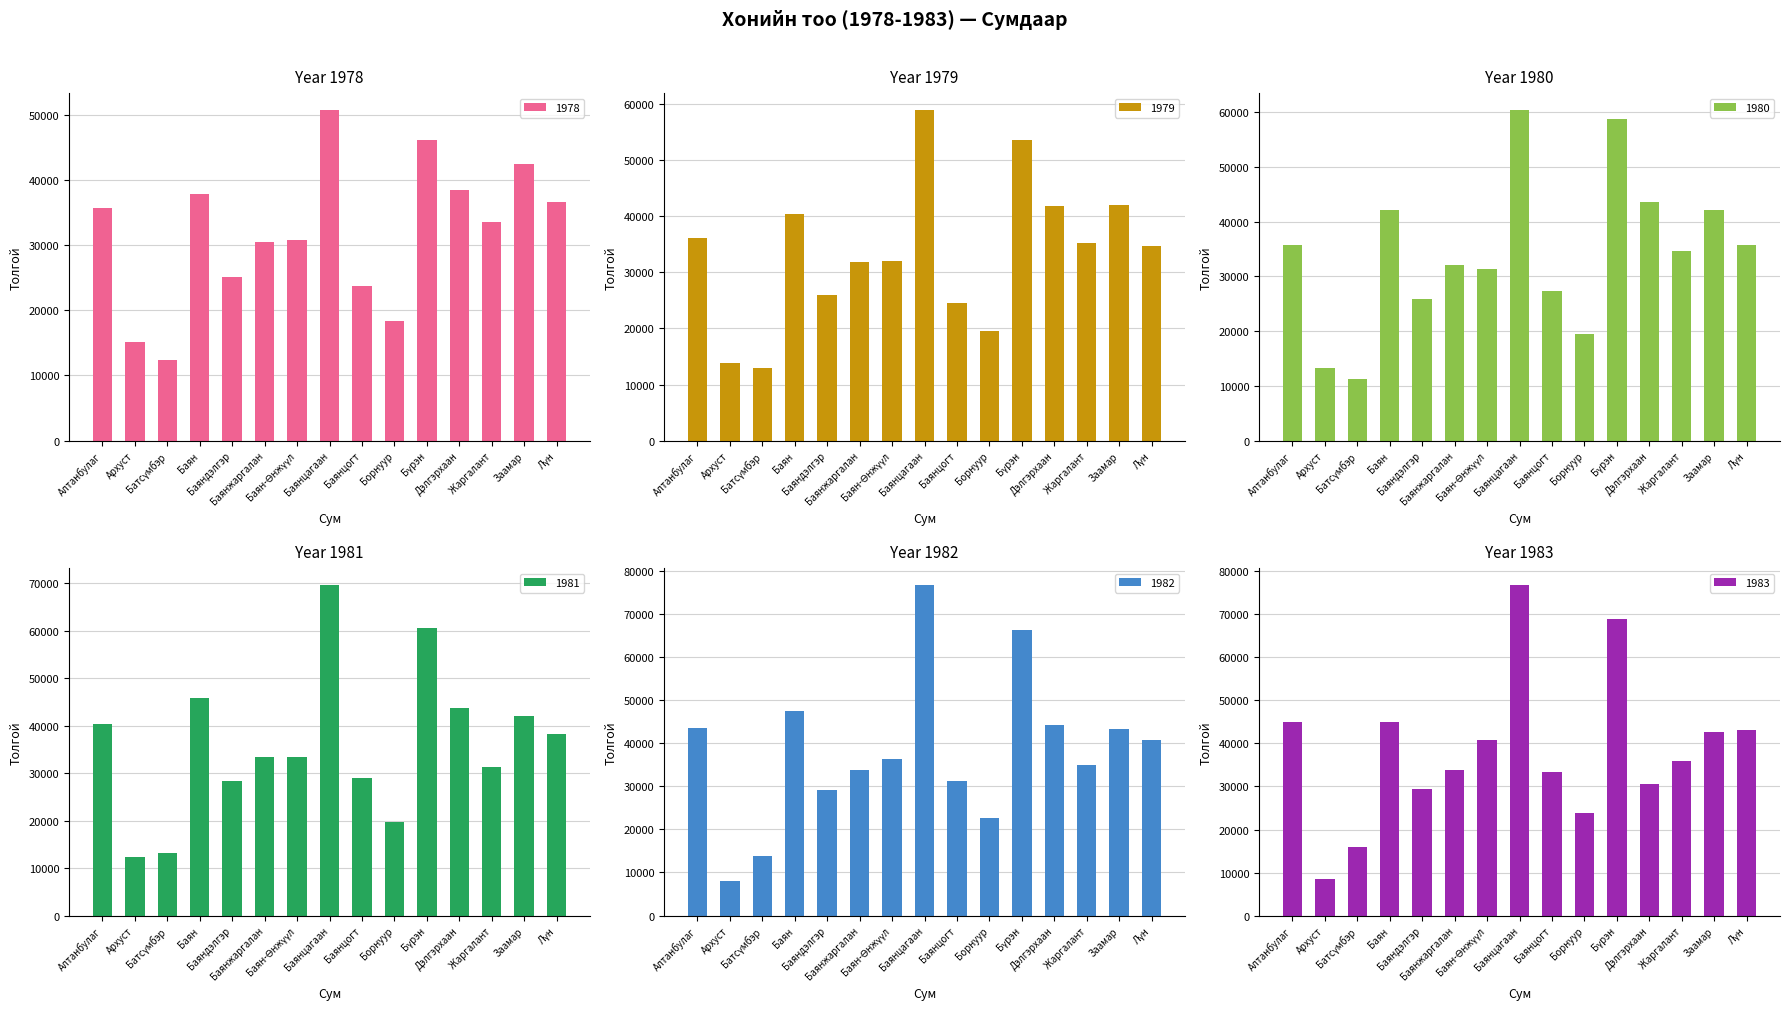

How many categories are shown in the chart?

15